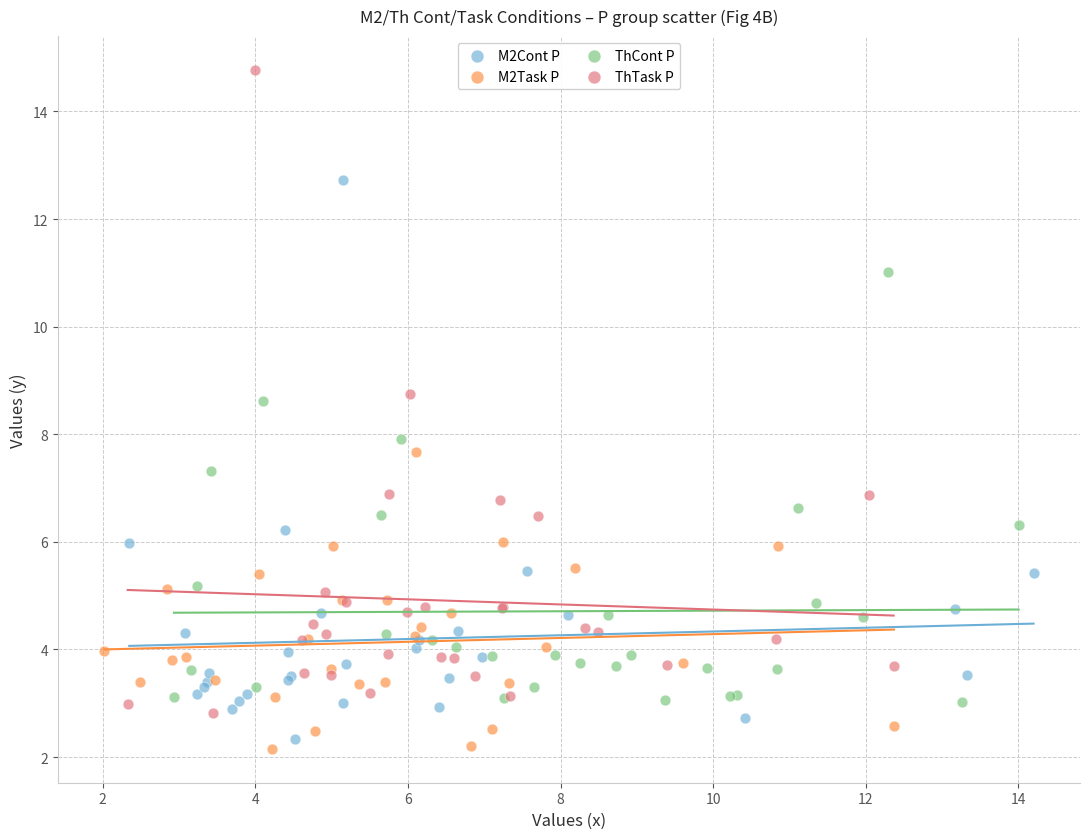

What are all the series names shown in the legend?

M2Cont P, M2Task P, ThCont P, ThTask P